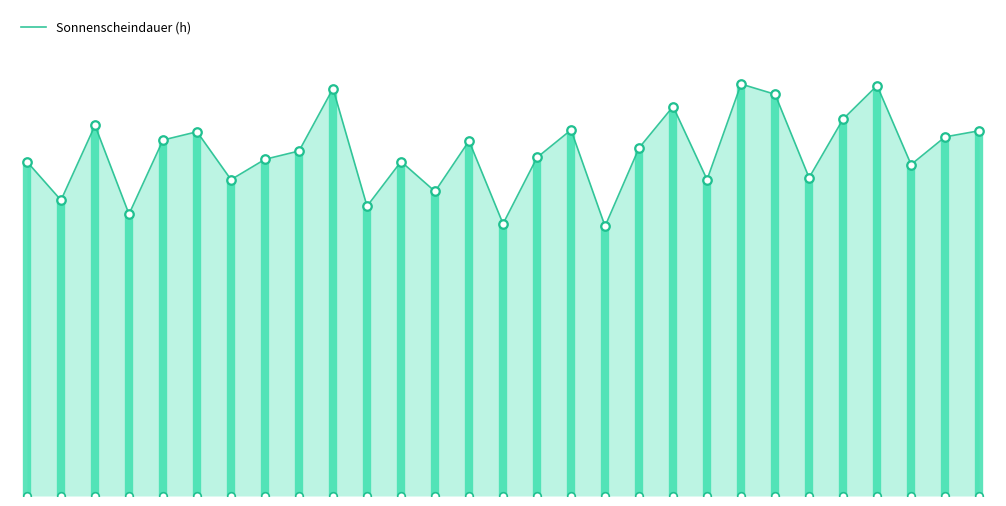

Between 28 and 25, which is larger?

25